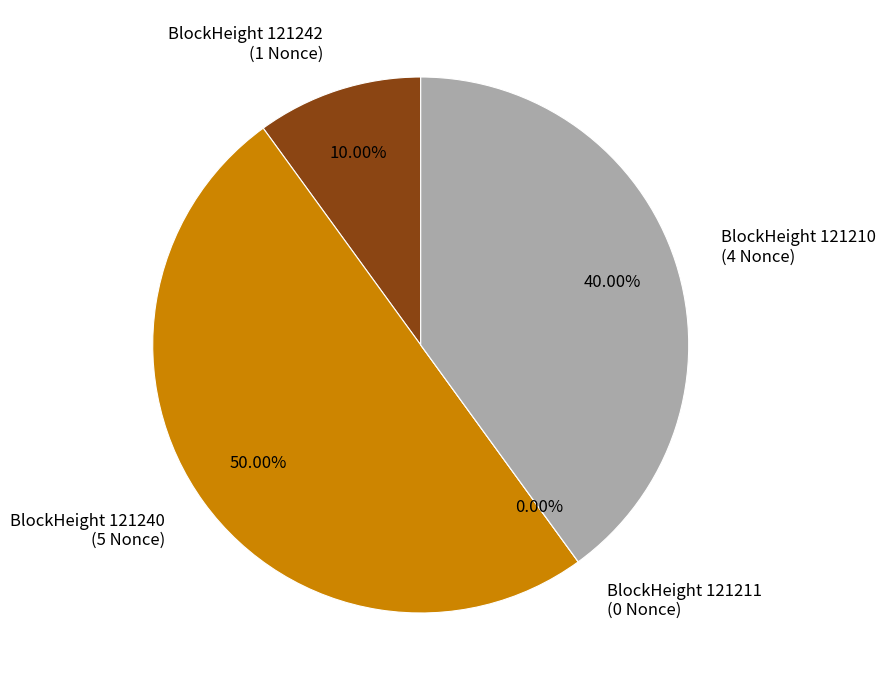

Which category has the smallest portion of the pie?

121211